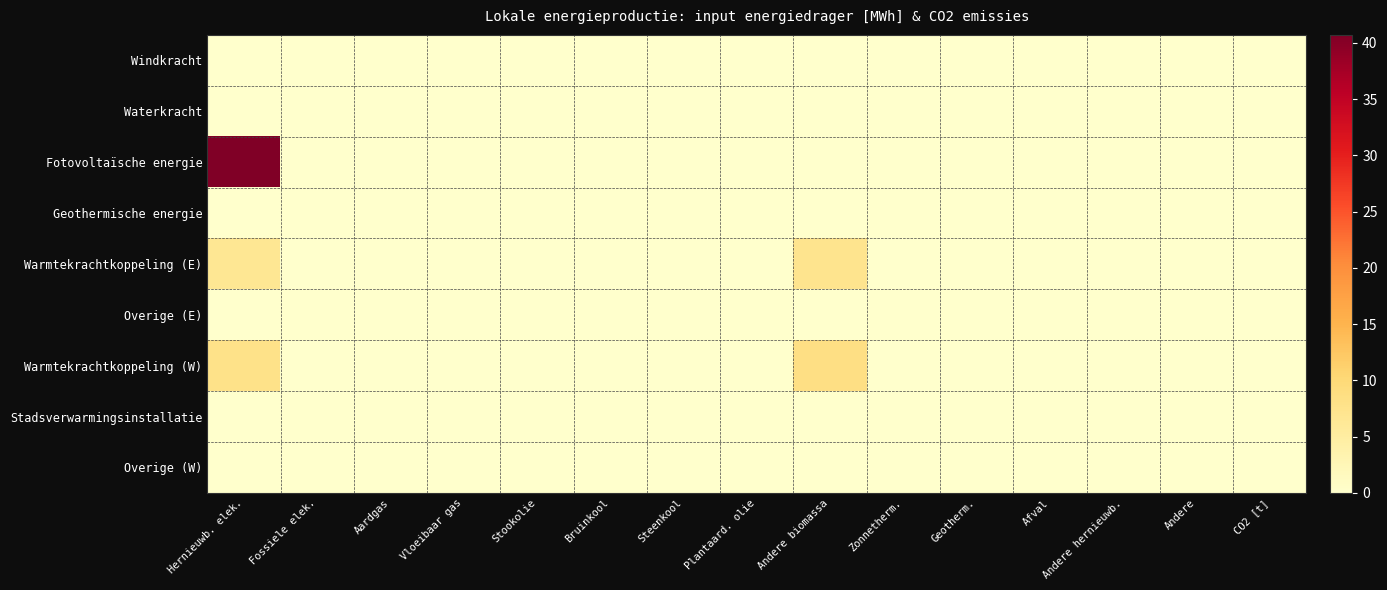

What is the maximum value shown in the chart?

40.7